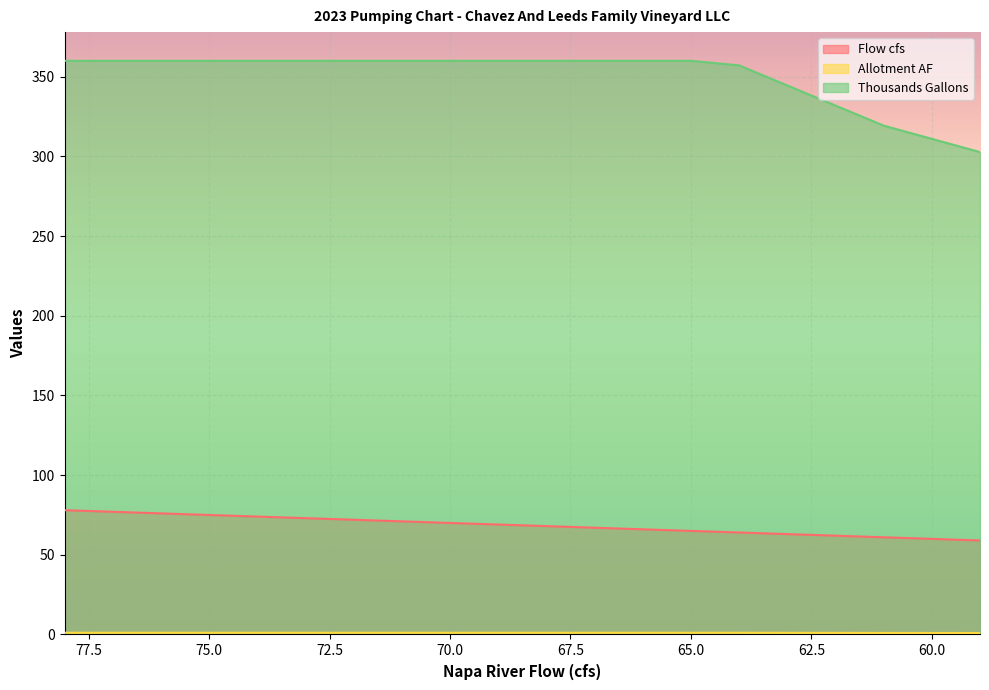

Which has a higher value, 65 or 73?

73